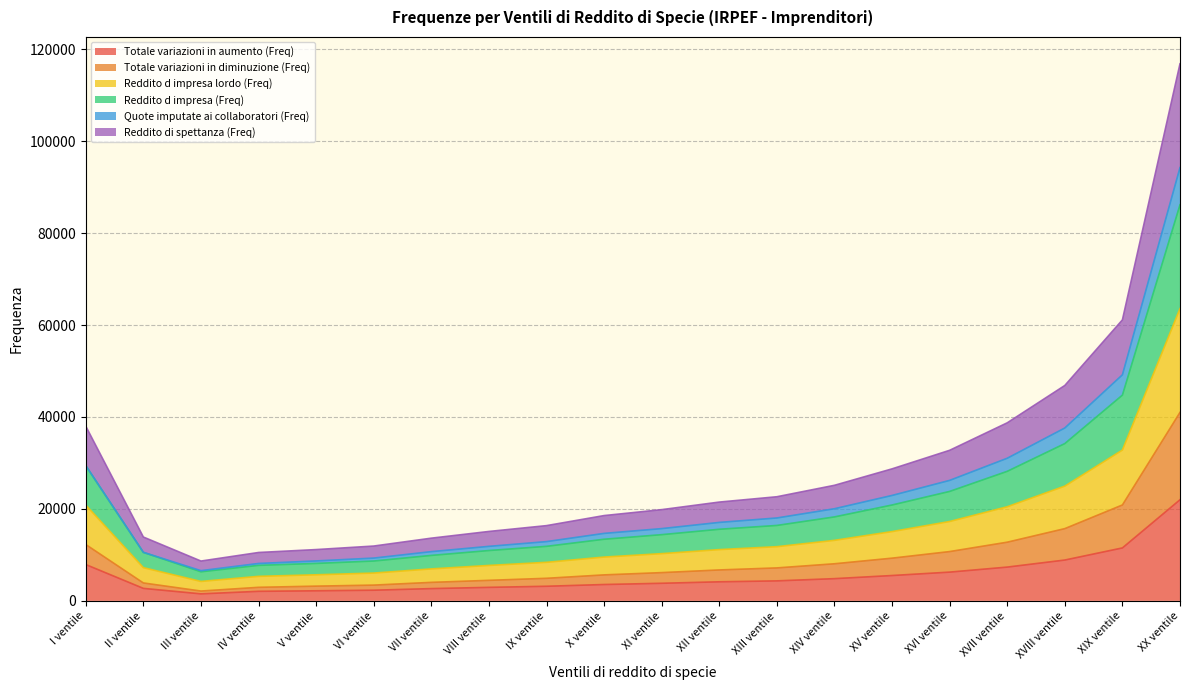

Does the chart display data point markers on the line(s)?

No